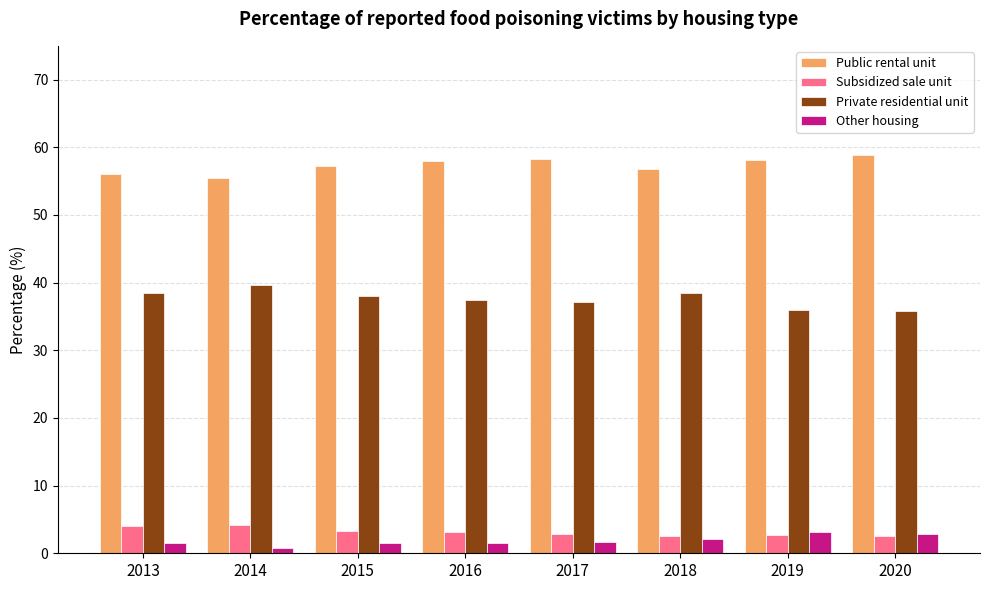

What is the difference between the second highest and second lowest values in the Private residential unit series?

2.6